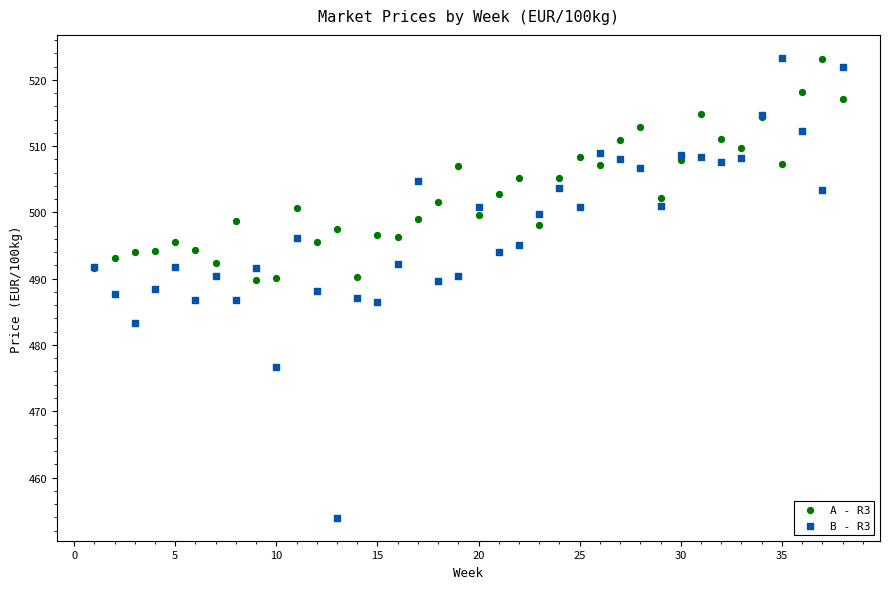

What is the X range (max minus min) for the scatter plot?

37.0